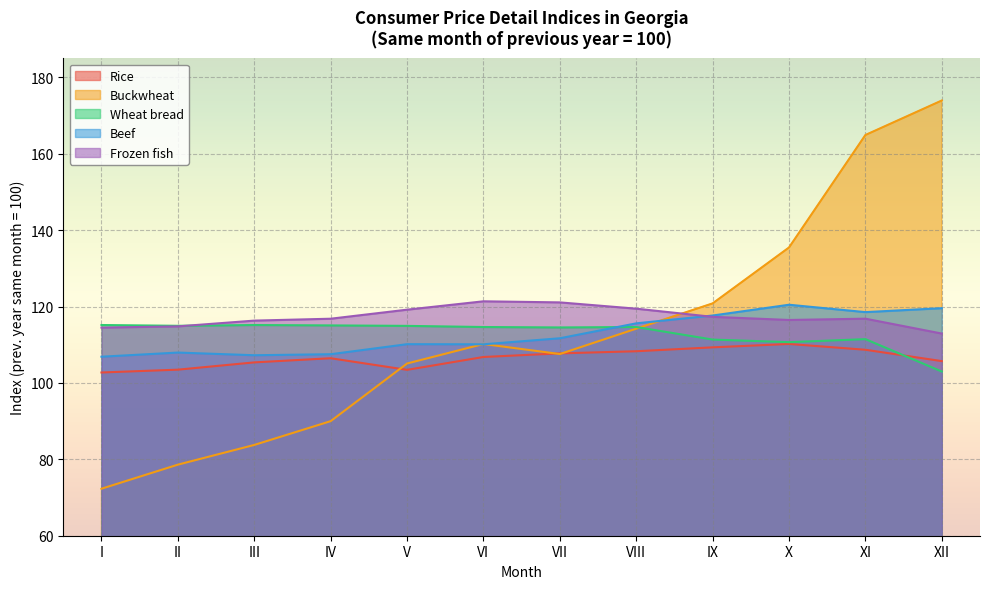

The value of Rice at IV is 59.9. True or false?

False